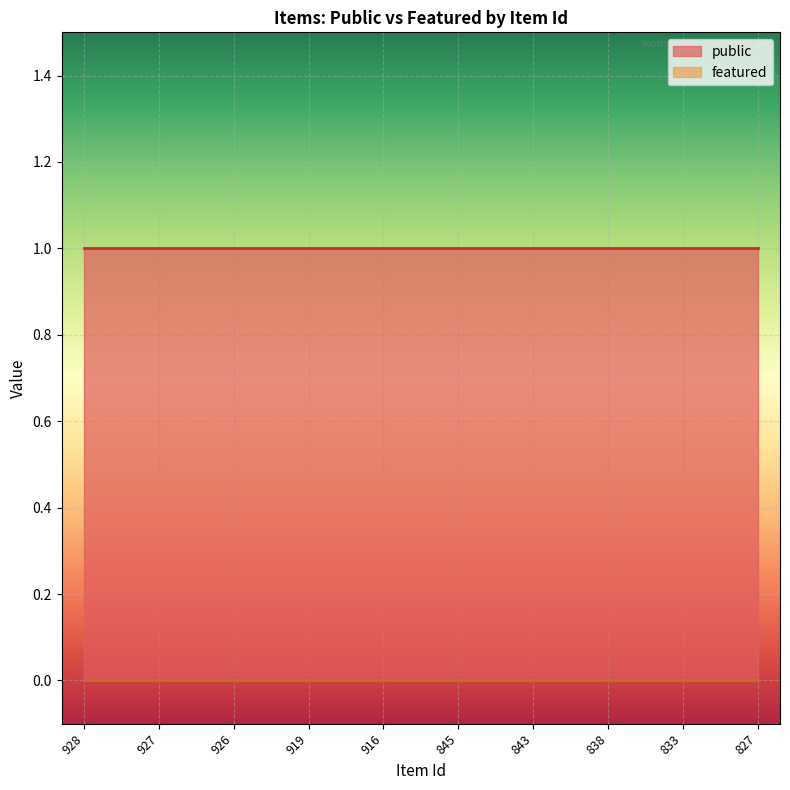

Rank the series at 827 from lowest to highest value.

featured, public